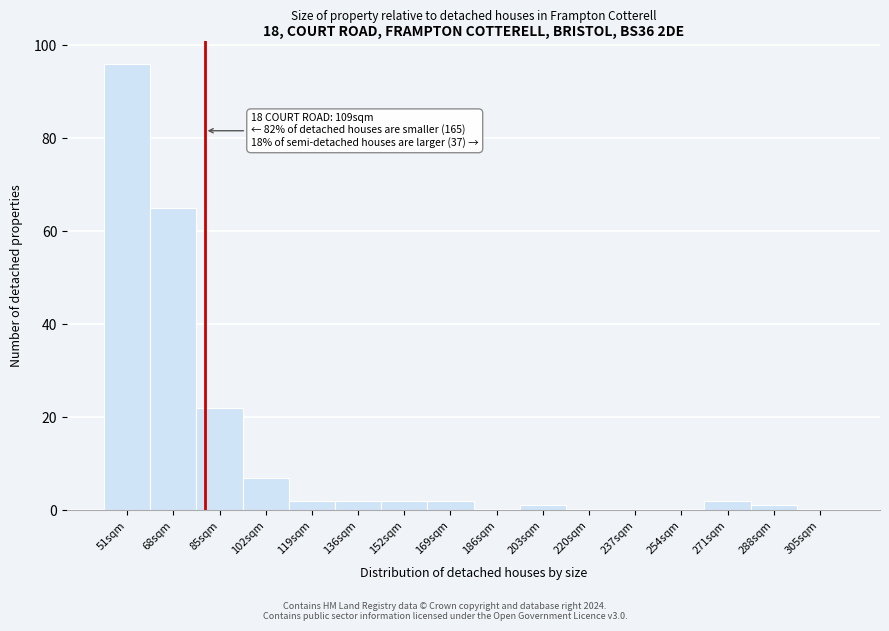

Reading left to right, what are all the values shown in this chart?

51sqm=96	68sqm=65	85sqm=22	102sqm=7	119sqm=2	136sqm=2	152sqm=2	169sqm=2	186sqm=0	203sqm=1	220sqm=0	237sqm=0	254sqm=0	271sqm=2	288sqm=1	305sqm=0